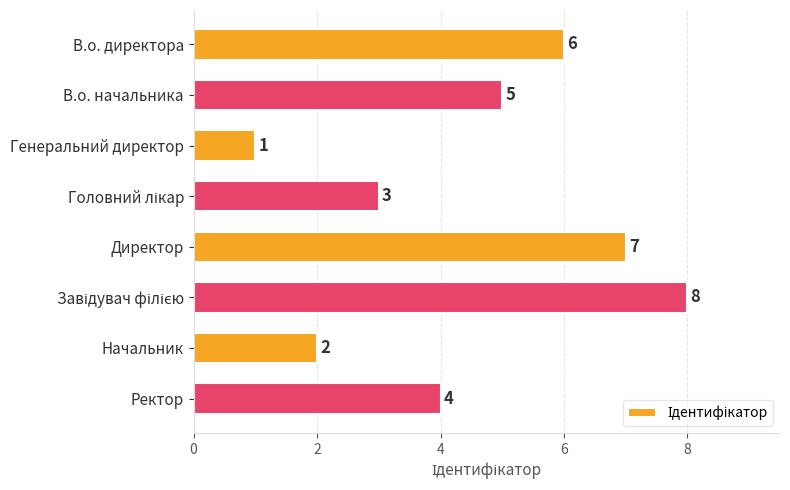

True or false: the data shows 4 at Ректор.

True